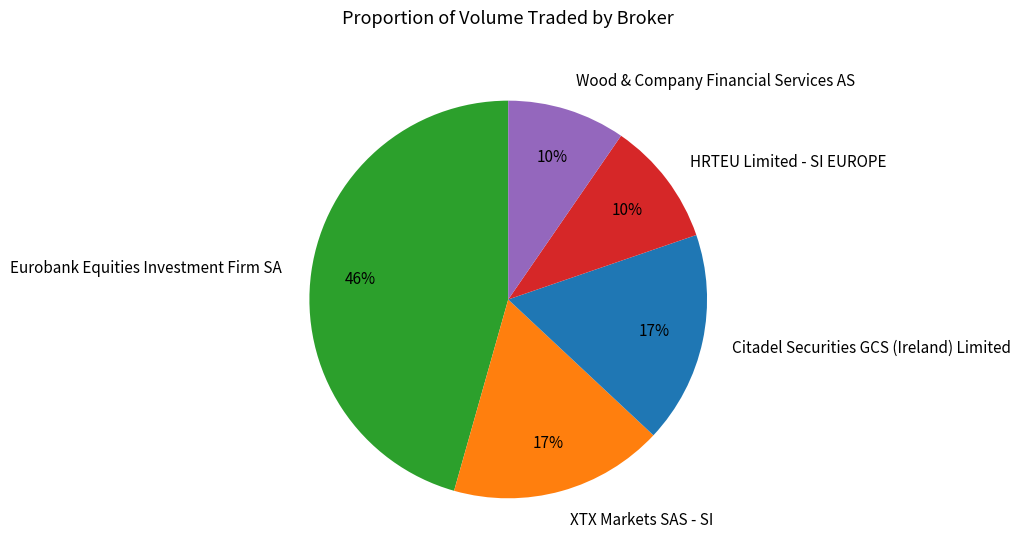

Between Citadel Securities GCS (Ireland) Limited and HRTEU Limited - SI EUROPE, which is larger?

Citadel Securities GCS (Ireland) Limited